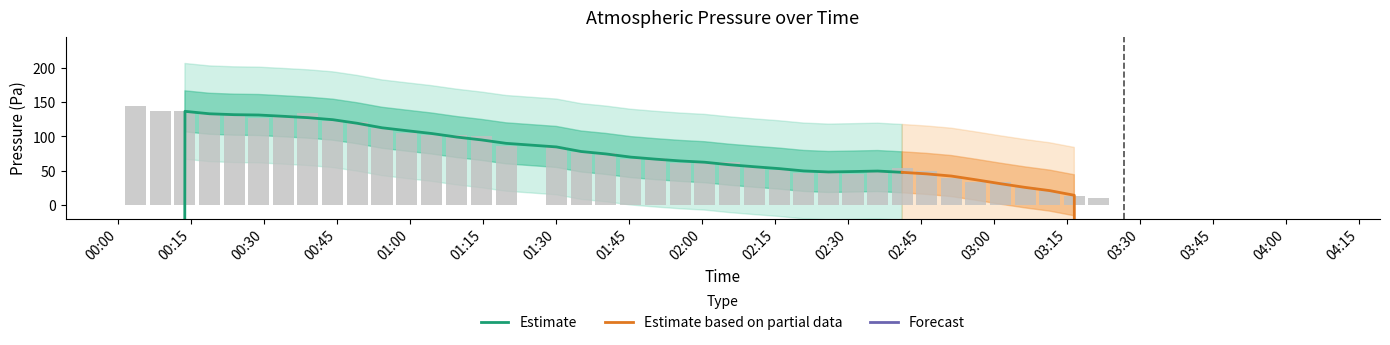

Where is the data nearest to the value 72?

2023-07-16T01:50:28